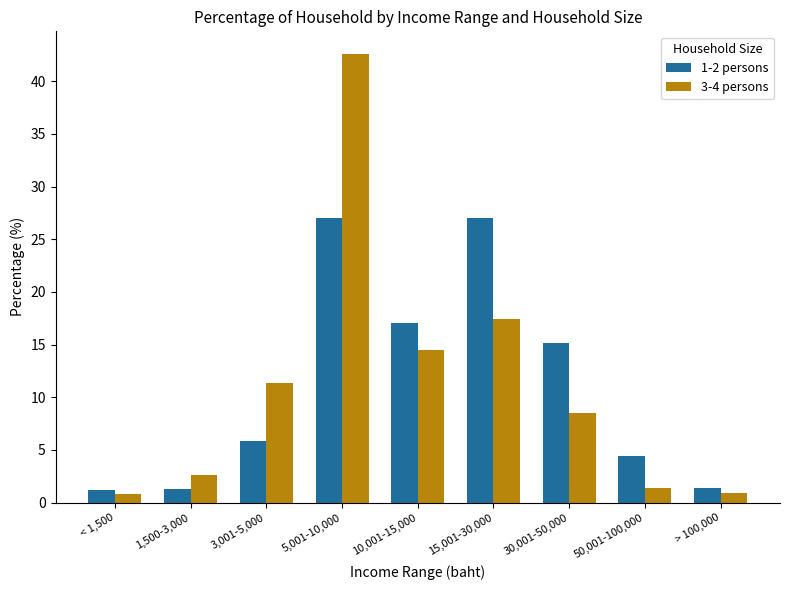

List the series in order of their peak value, highest first.

3-4 persons, 1-2 persons